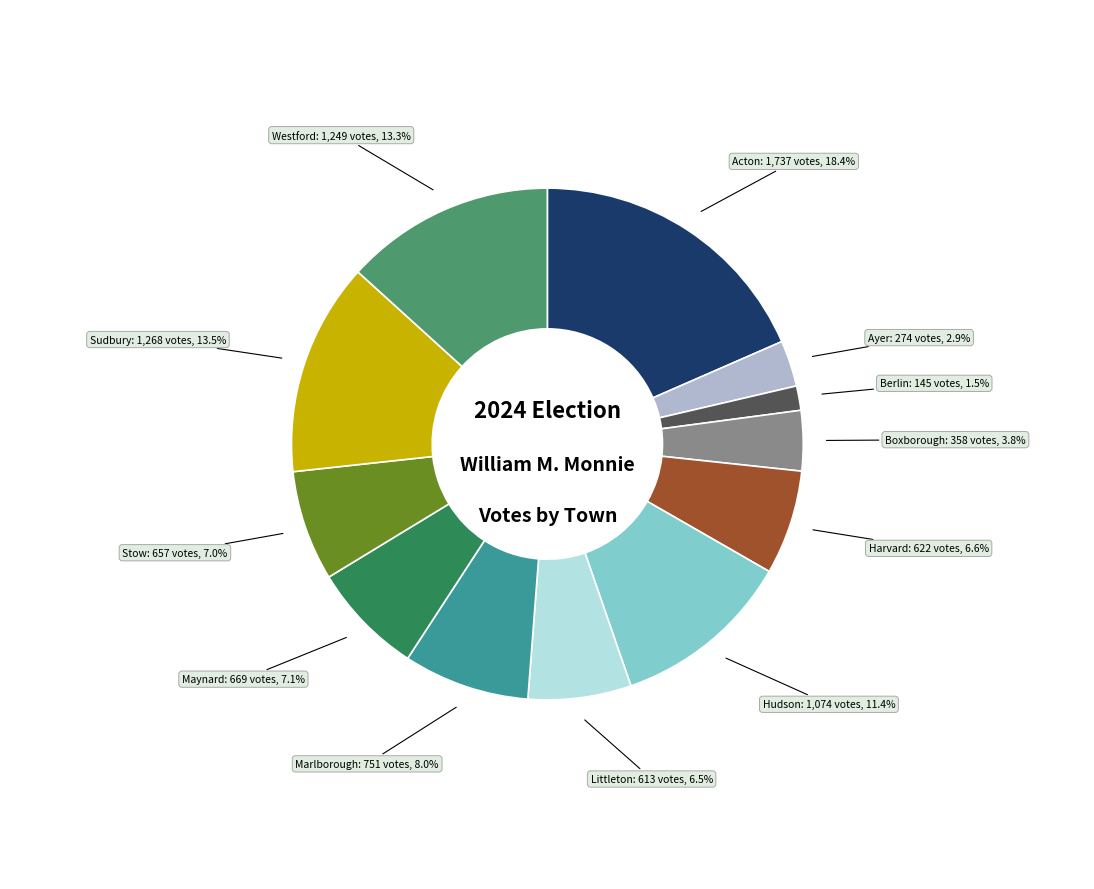

Which has a higher value, Ayer or Acton?

Acton